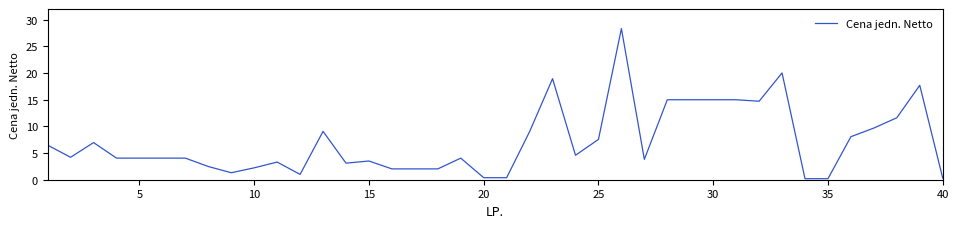

Does the chart display data point markers on the line(s)?

No